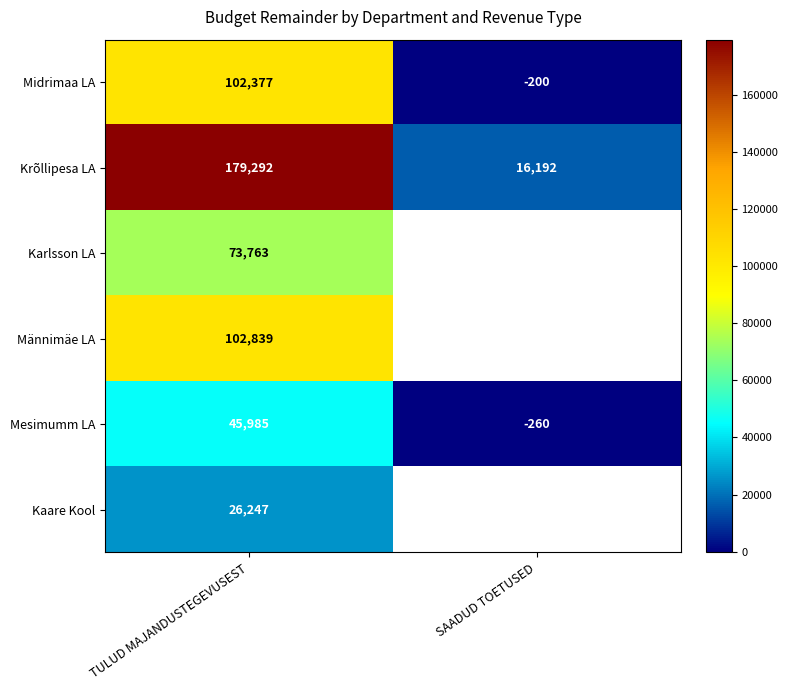

What is the spread (max minus min) of values at TULUD MAJANDUSTEGEVUSEST?

153045.0